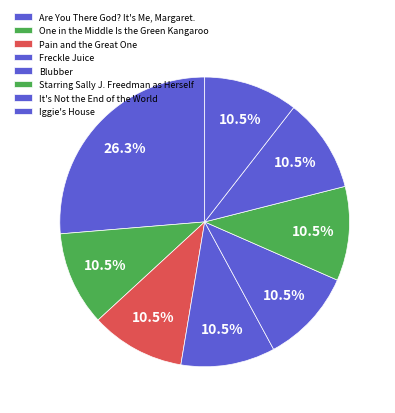

Rank the categories by value from highest to lowest.

Are You There God? It's Me, Margaret., One in the Middle Is the Green Kangaroo, Pain and the Great One, Freckle Juice, Blubber, Starring Sally J. Freedman as Herself, It's Not the End of the World, Iggie's House